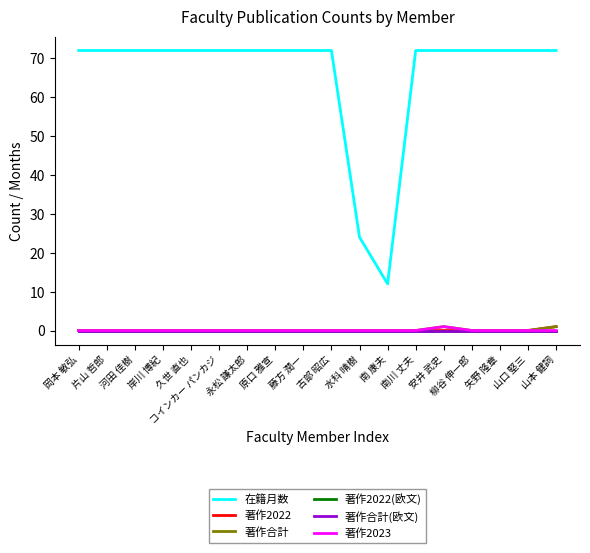

At which category does the chart reach its peak across all series?

岡本 敏弘